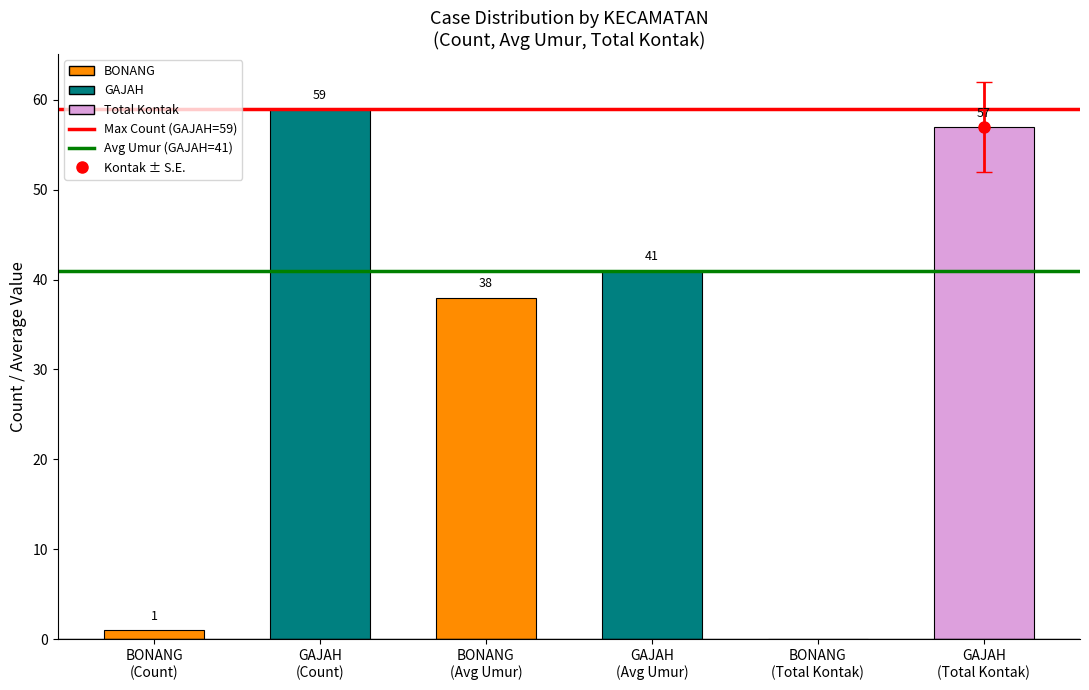

What is the greatest value displayed?

59